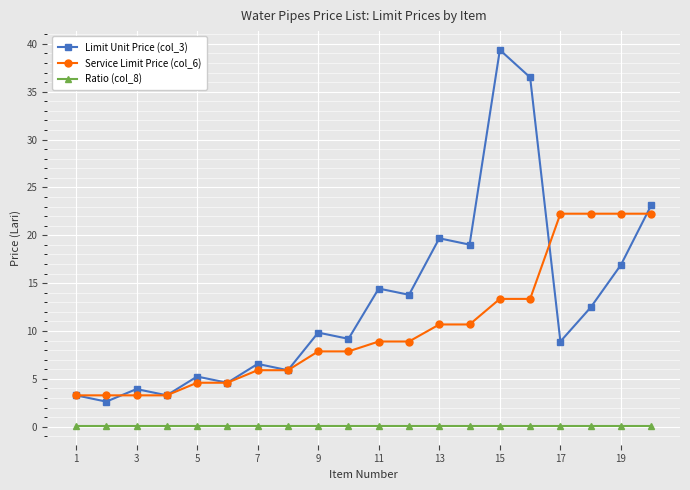

In Limit Unit Price (col_3), how many points are lower than both neighbors (excluding endpoints)?

8